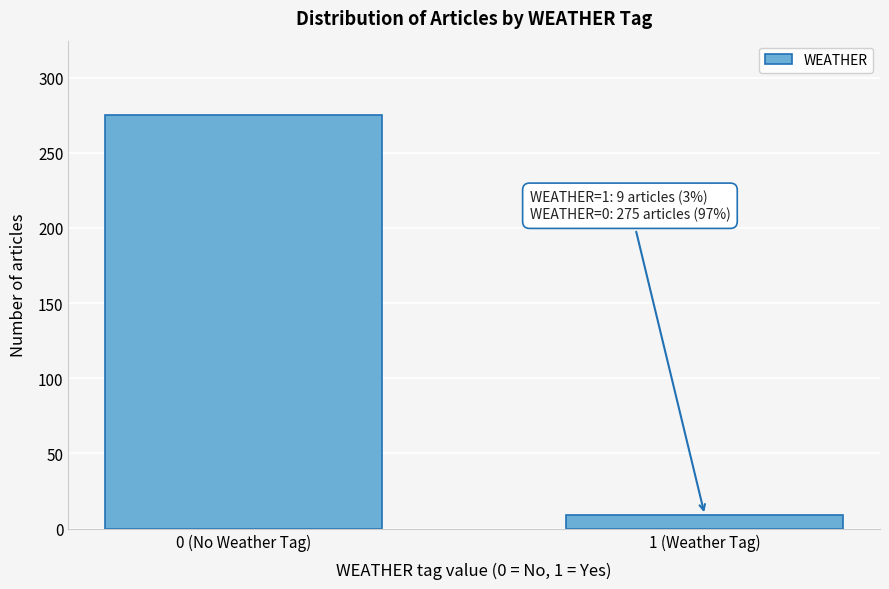

Reading right to left, extract all data points from this chart.

9	275